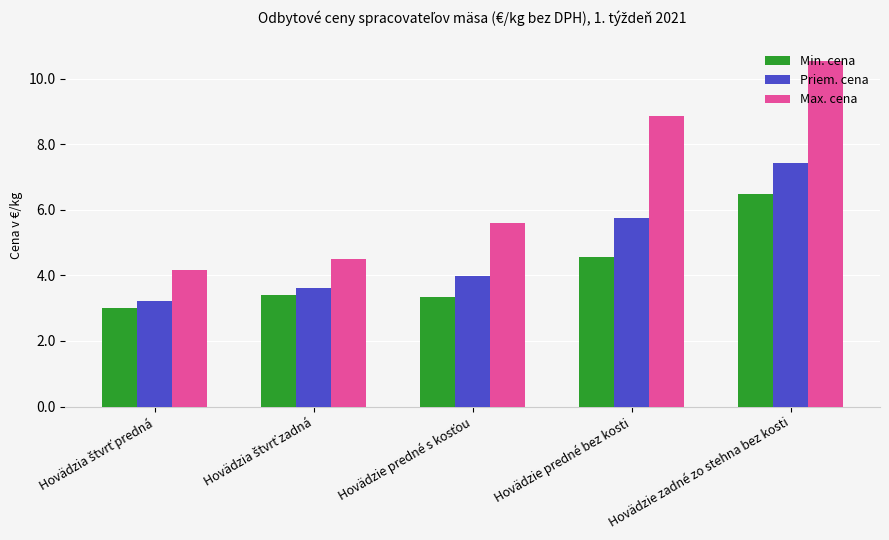

What is the value of the Max. cena bar at the 3rd from the left?

5.6